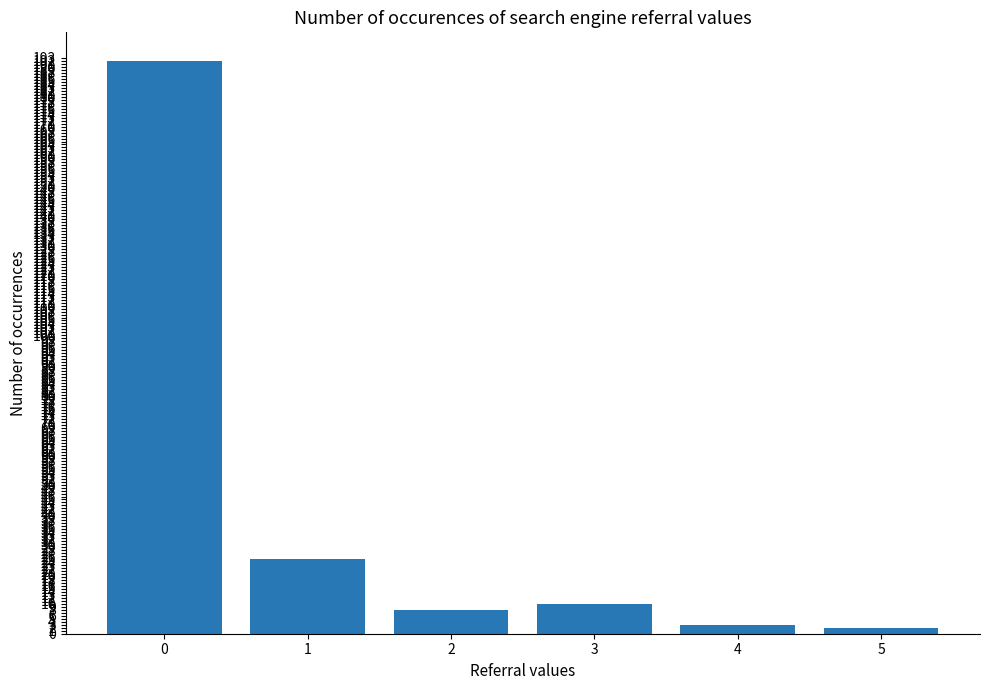

Reading right to left, what are all the values shown in this chart?

5=2	4=3	3=10	2=8	1=25	0=192